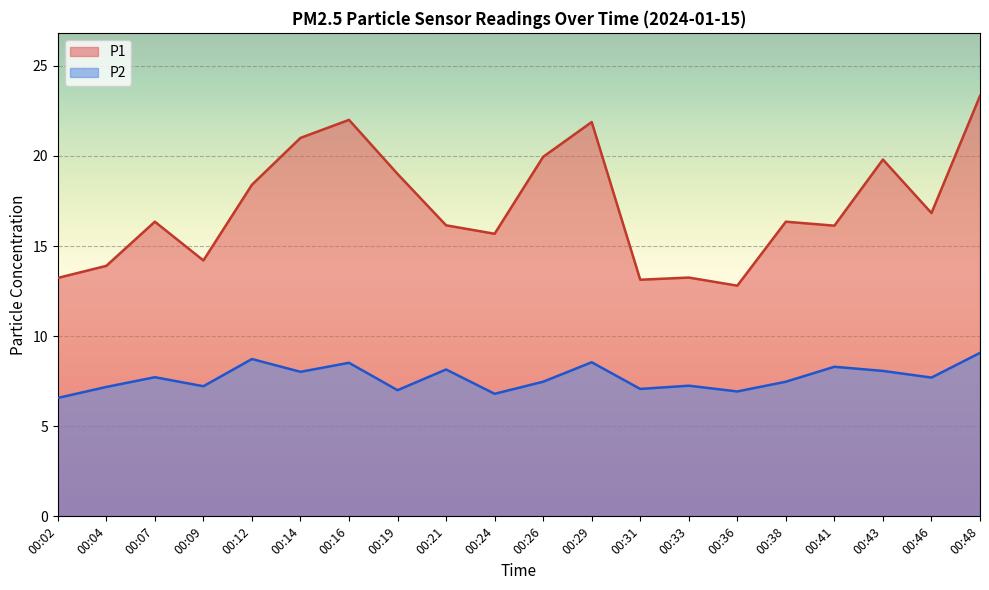

Which series changed the most between 00:16 and 00:41?

P1